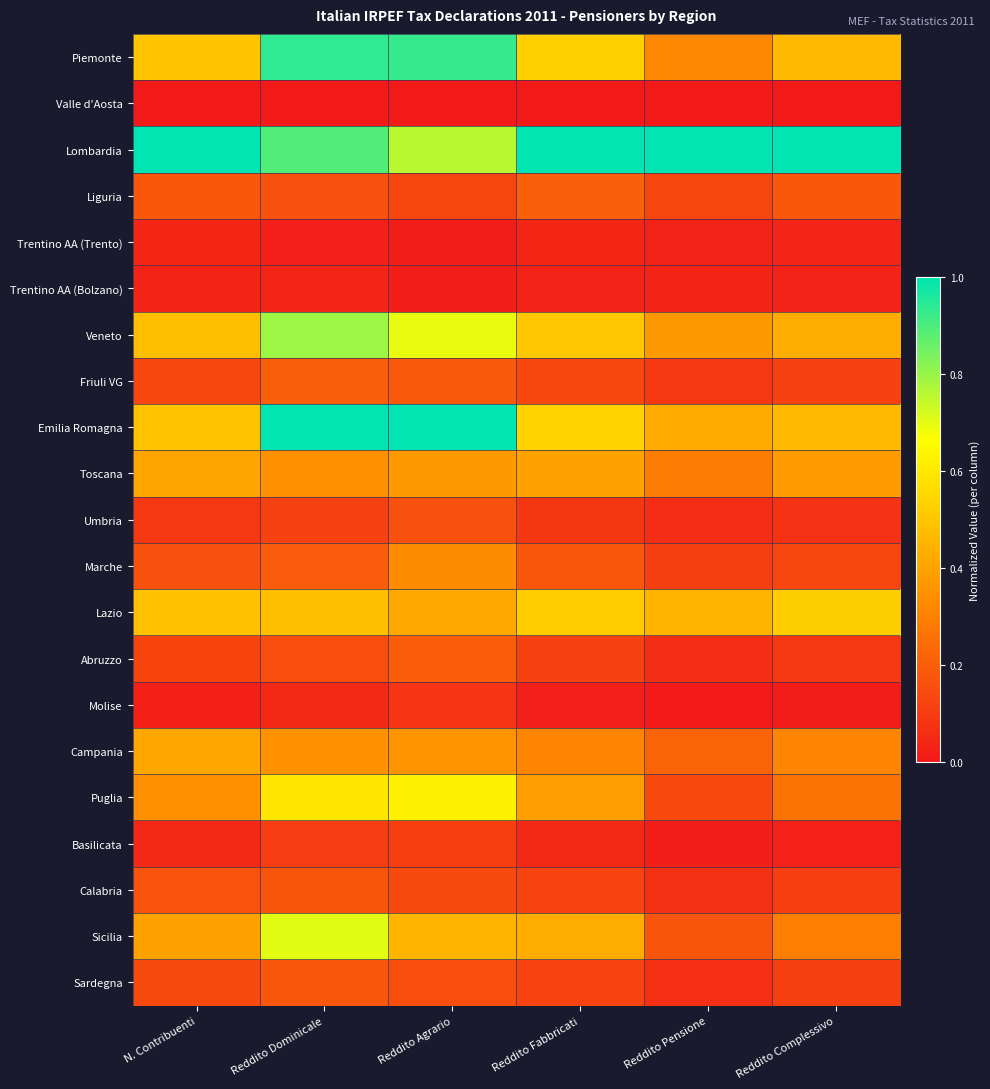

Which series has the largest range (max minus min)?

Piemonte